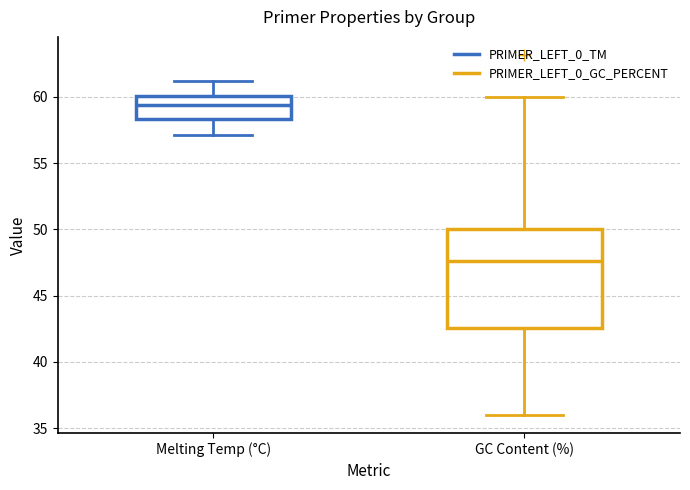

Which box's median line is the lowest?

GC Content (%)